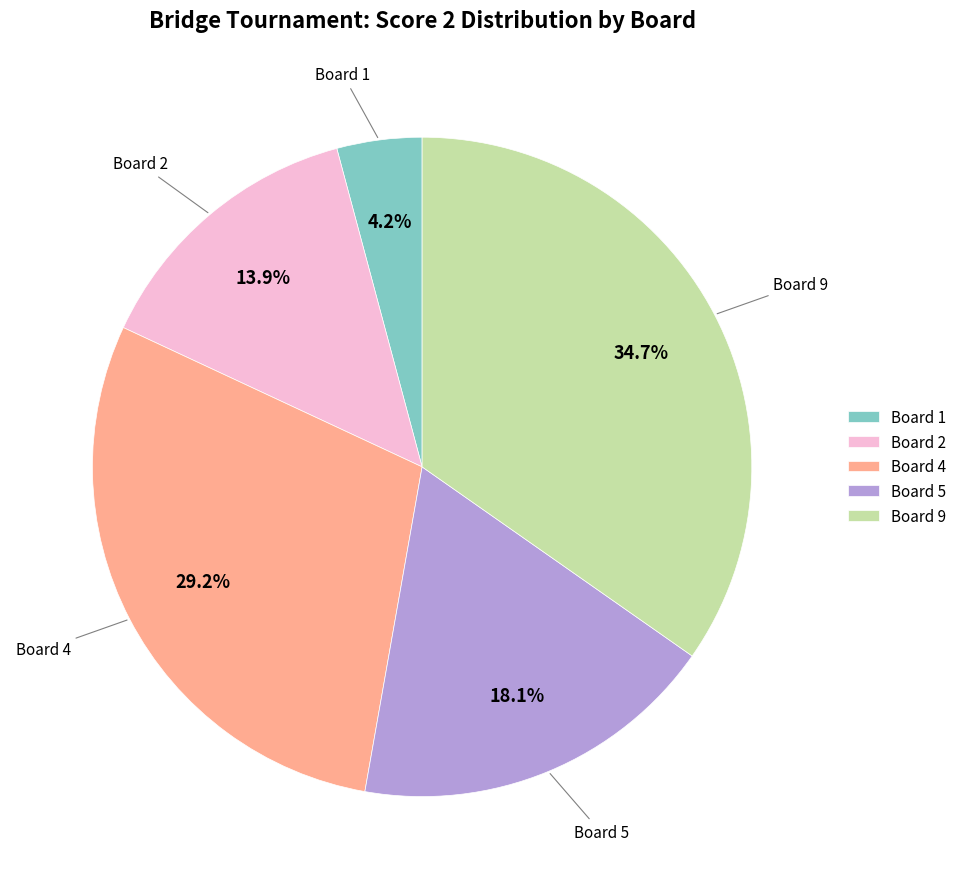

Which category has the smallest portion of the pie?

Board 1